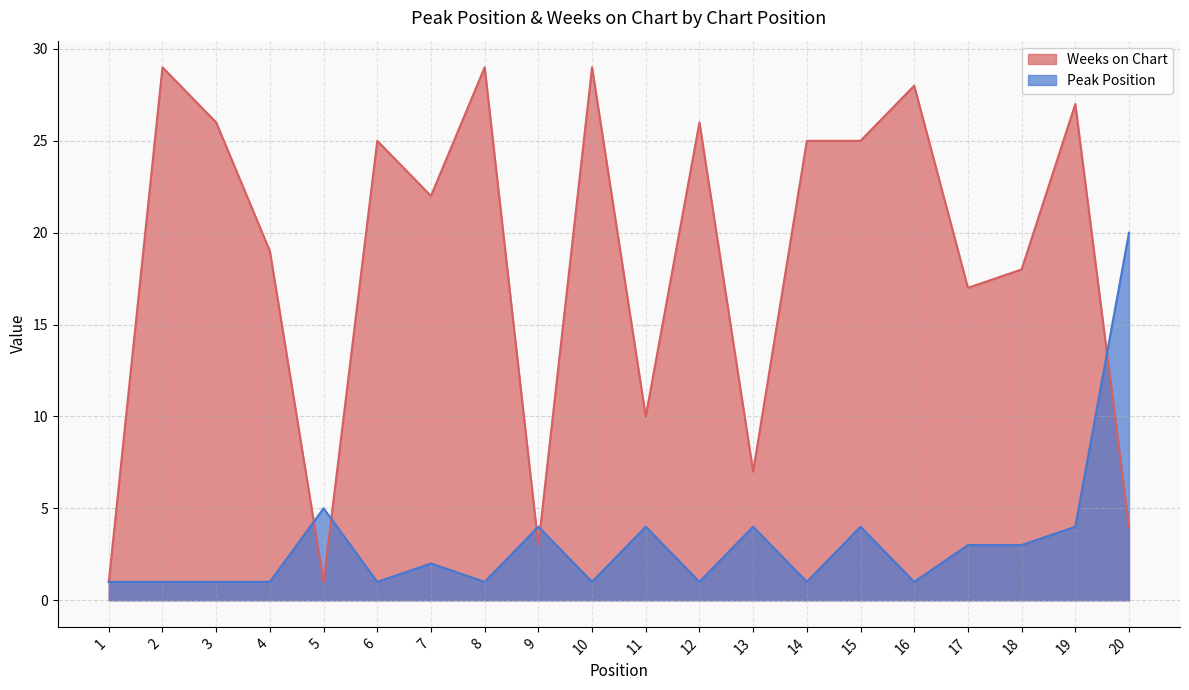

Which series has the largest total across all categories?

Weeks on Chart